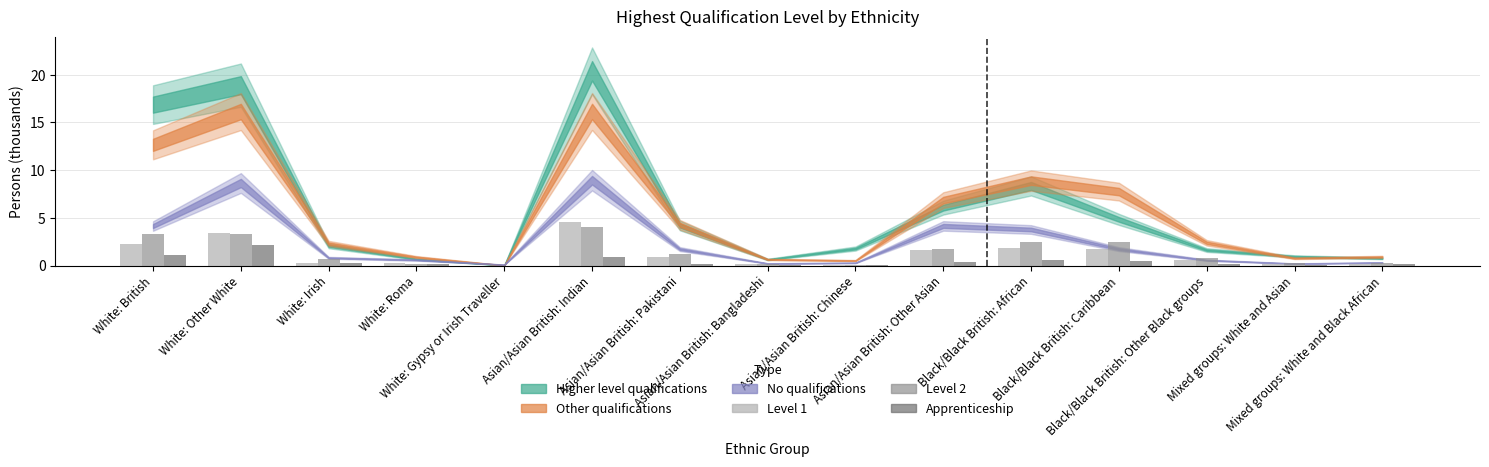

What is the sum of the Level 2 values at Asian/Asian British: Bangladeshi and Asian/Asian British: Pakistani?

1.4